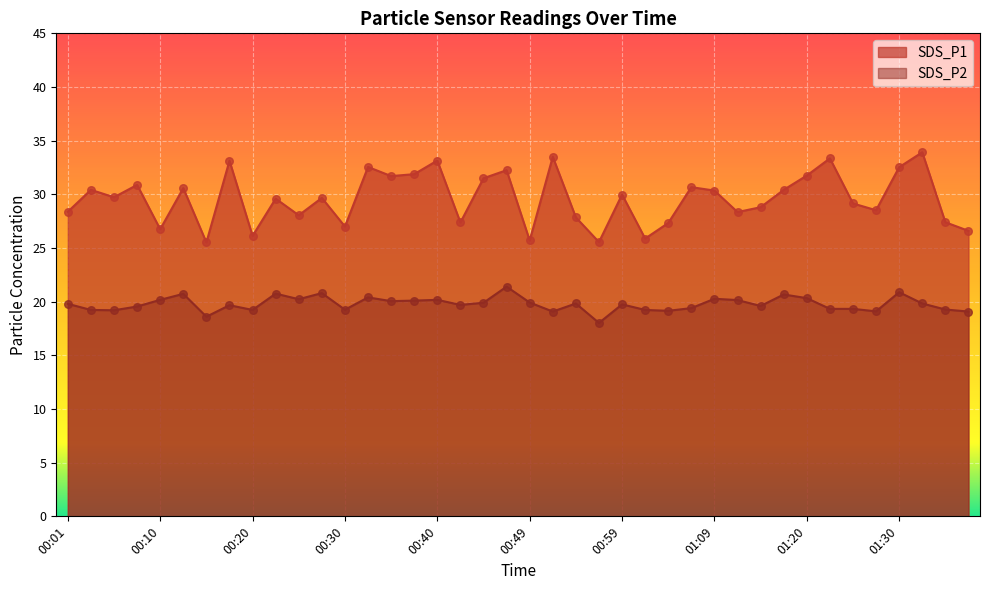

At which category is the sum across all series the highest?

01:33